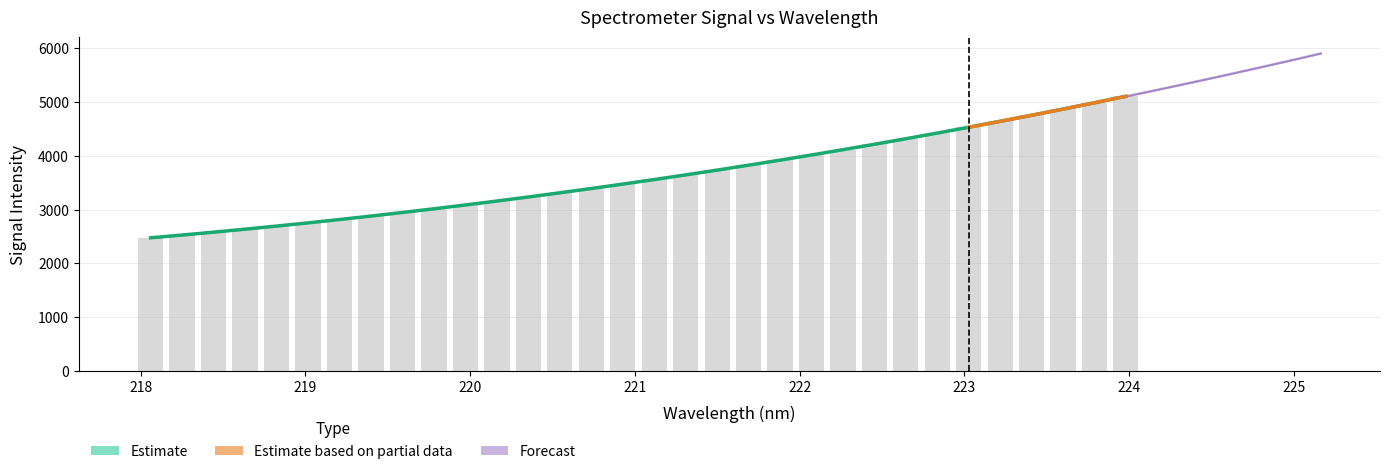

What is the change in value from 218.442 to 223.7895?

+2404.6